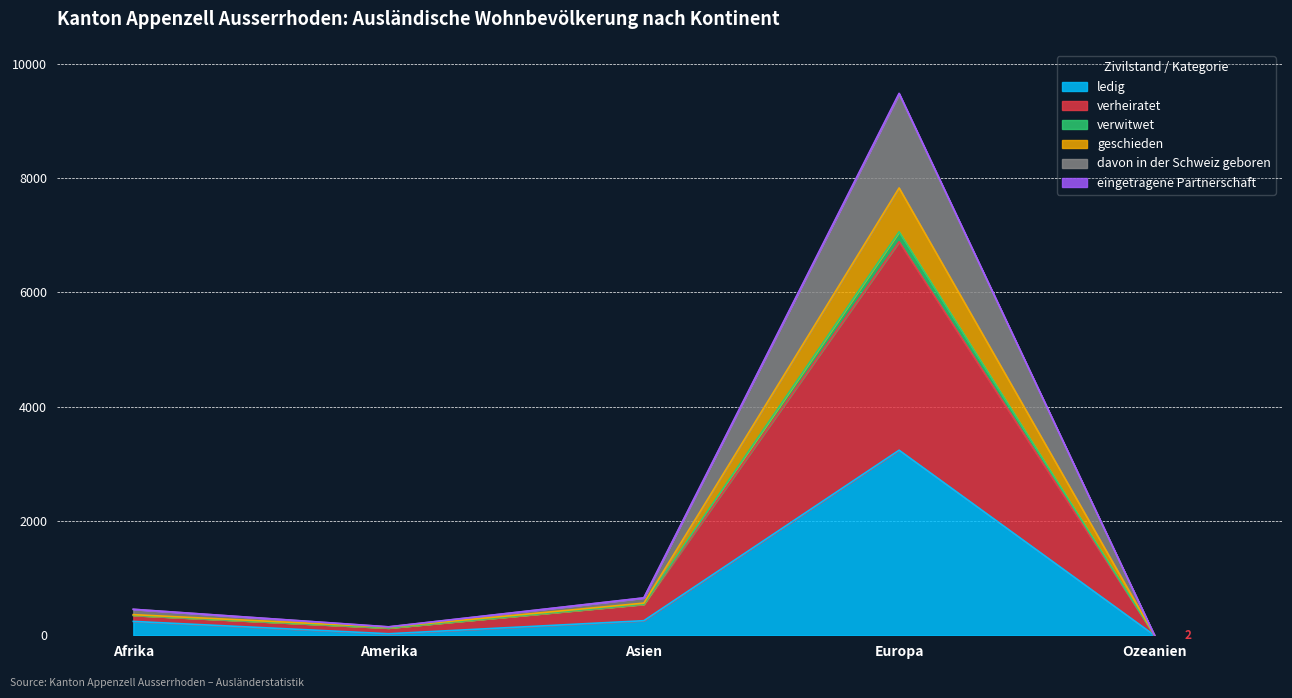

Does the chart display data point markers on the line(s)?

No